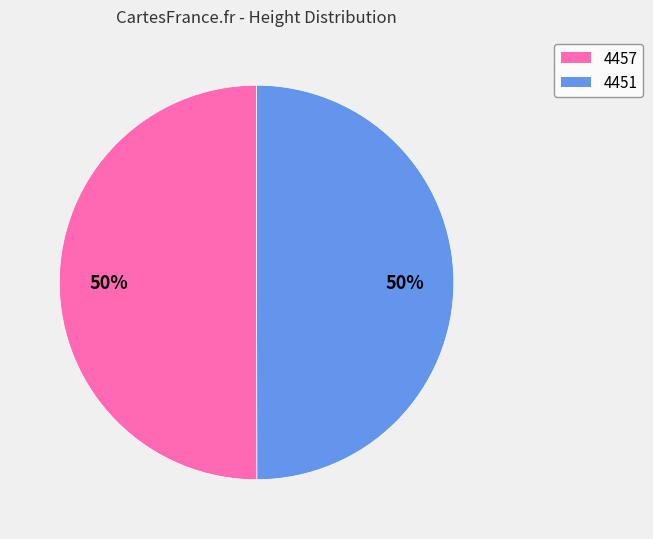

What is the ratio of the value at 4457 to the value at 4451?

1.0